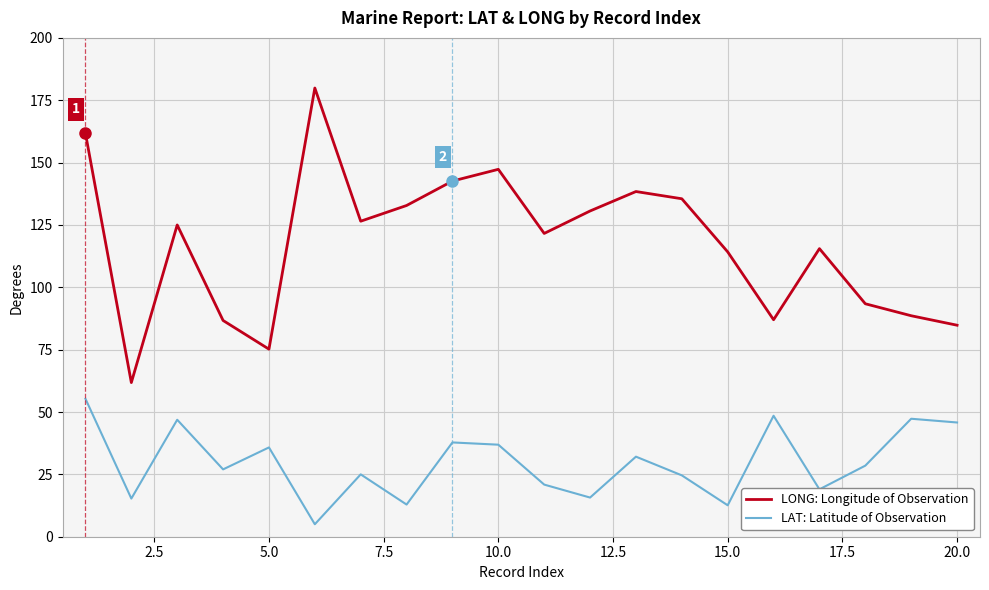

In LONG: Longitude of Observation, how many points are lower than both neighbors (excluding endpoints)?

5